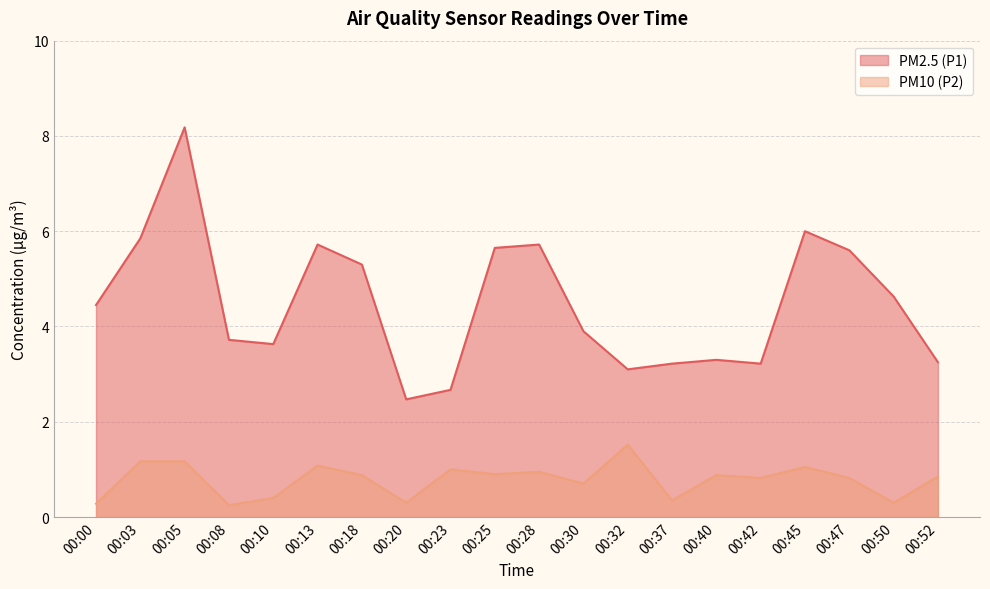

What is the spread (max minus min) of values at 00:23?

1.7